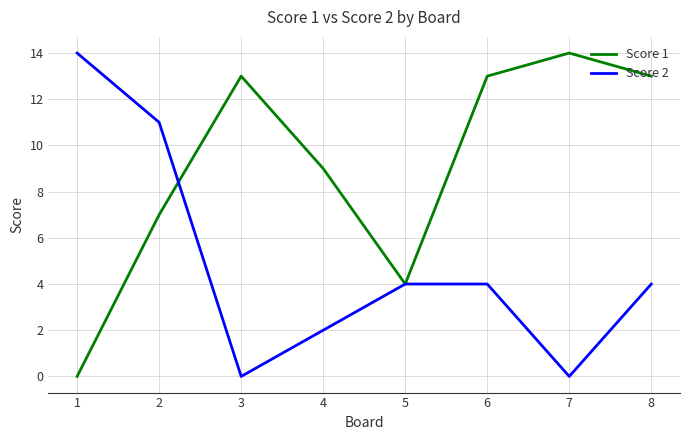

At how many categories does at least one series exceed 12?

5